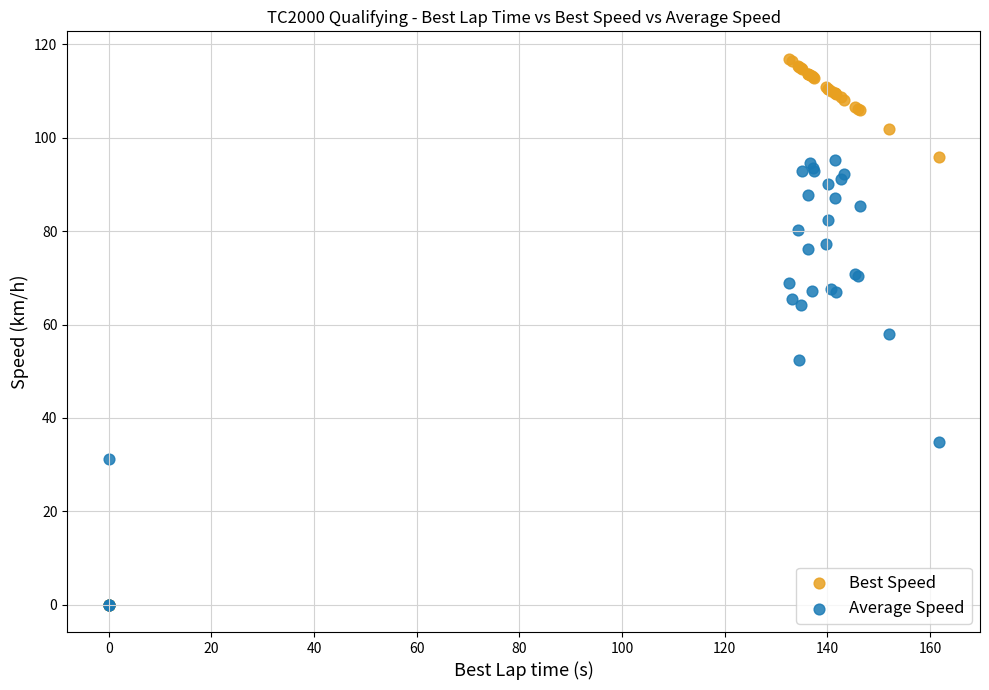

In the Average Speed series, what Y value is closest to 47?

52.3